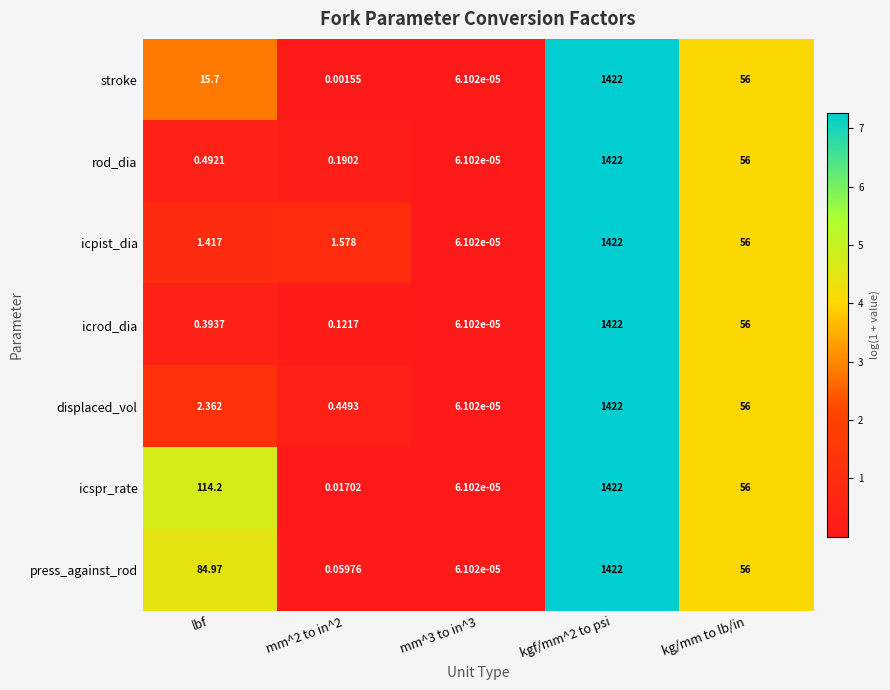

Rank the series at lbf from lowest to highest value.

icrod_dia, rod_dia, icpist_dia, displaced_vol, stroke, press_against_rod, icspr_rate